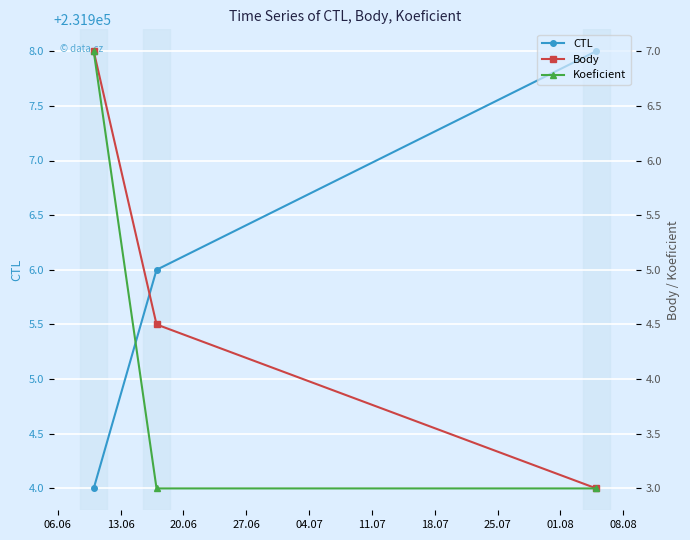

How many data points in CTL are less than 231906?

1